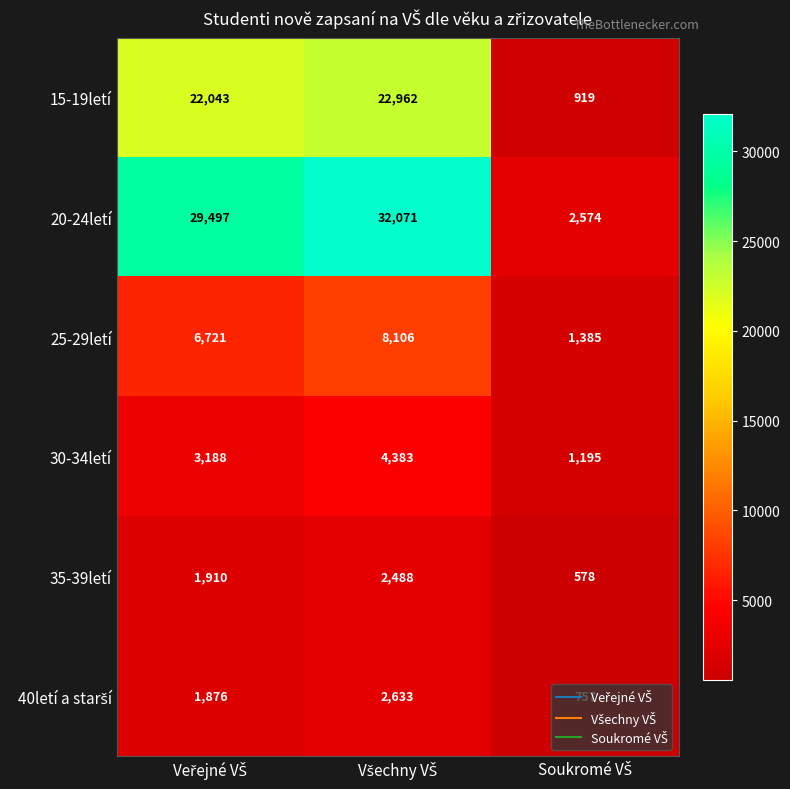

Which series has the largest total across all categories?

20-24letí